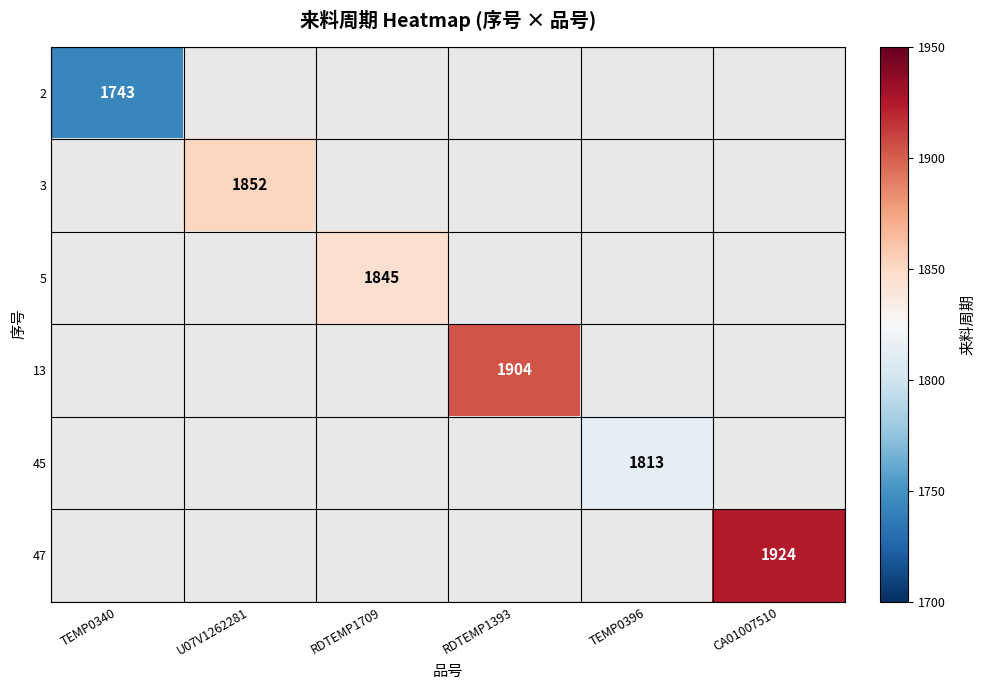

The 13 series shows 2607 at RDTEMP1393. True or false?

False